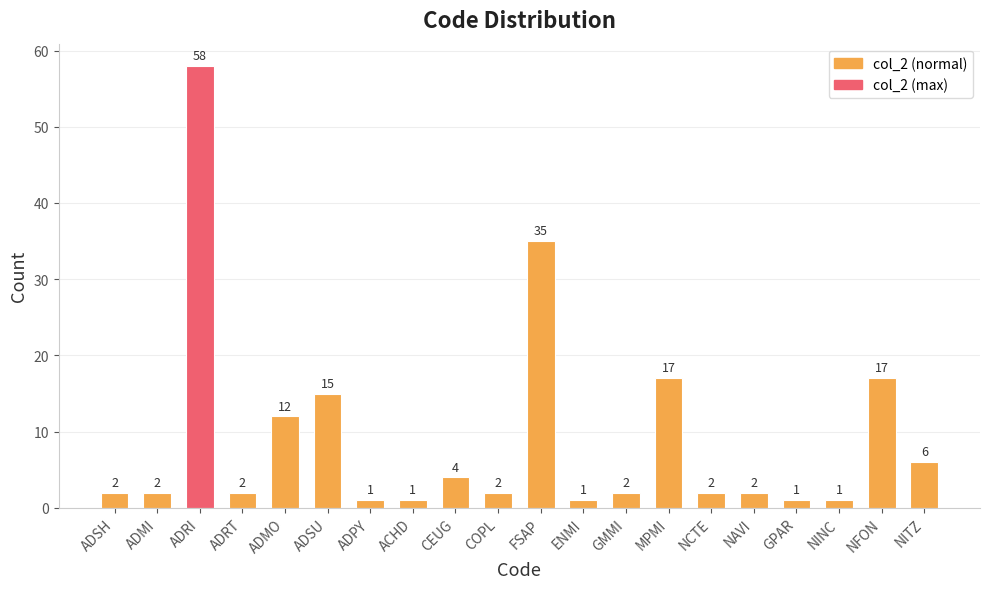

Is it true that the value at ADSU is 26?

False